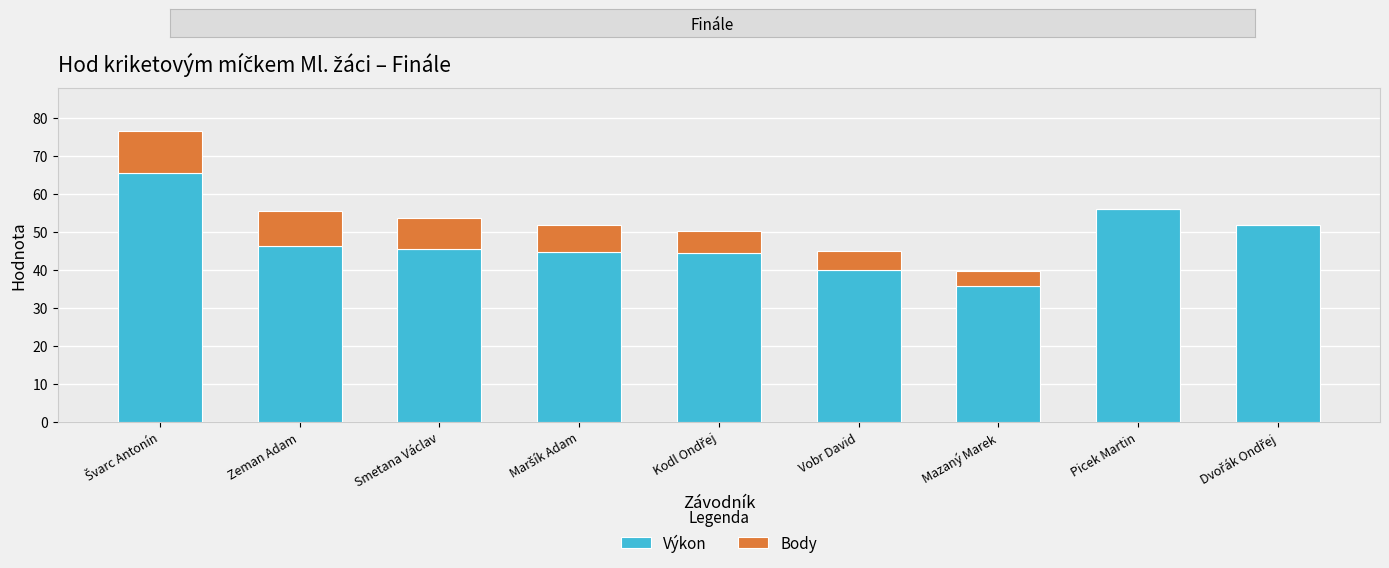

Are the bars grouped side by side (vs. stacked)?

No